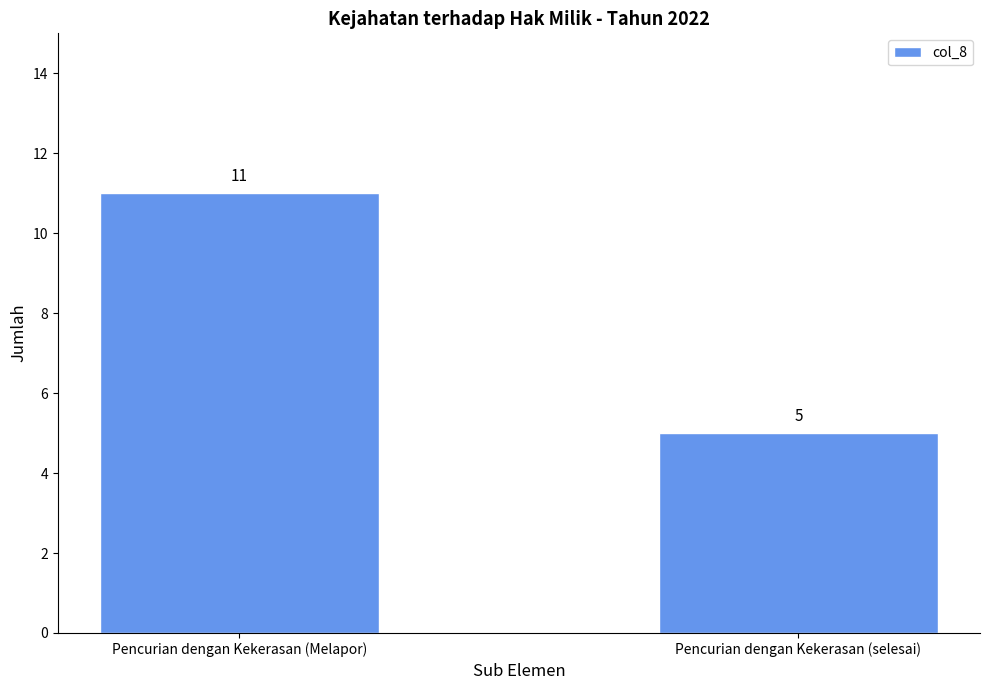

At which category does the chart reach its peak across all series?

Pencurian dengan Kekerasan (Melapor)